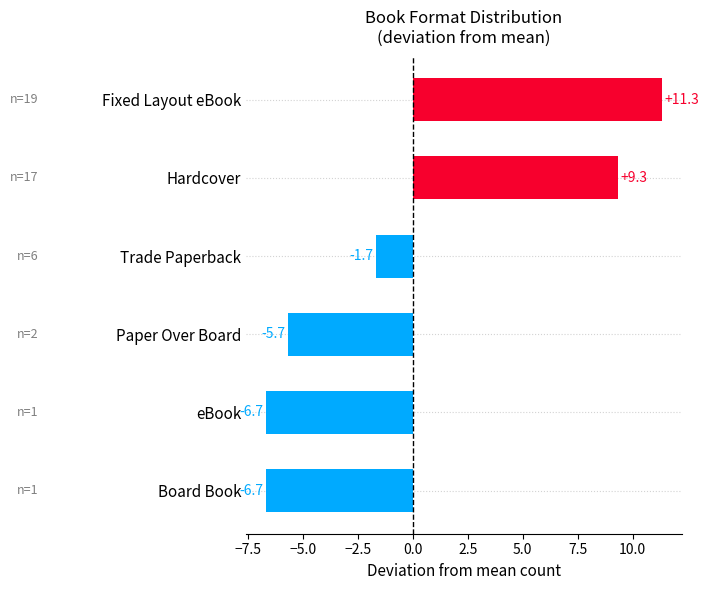

Reading top to bottom, transcribe all the data shown in this chart.

Fixed Layout eBook=11.3	Hardcover=9.3	Trade Paperback=-1.7	Paper Over Board=-5.7	eBook=-6.7	Board Book=-6.7